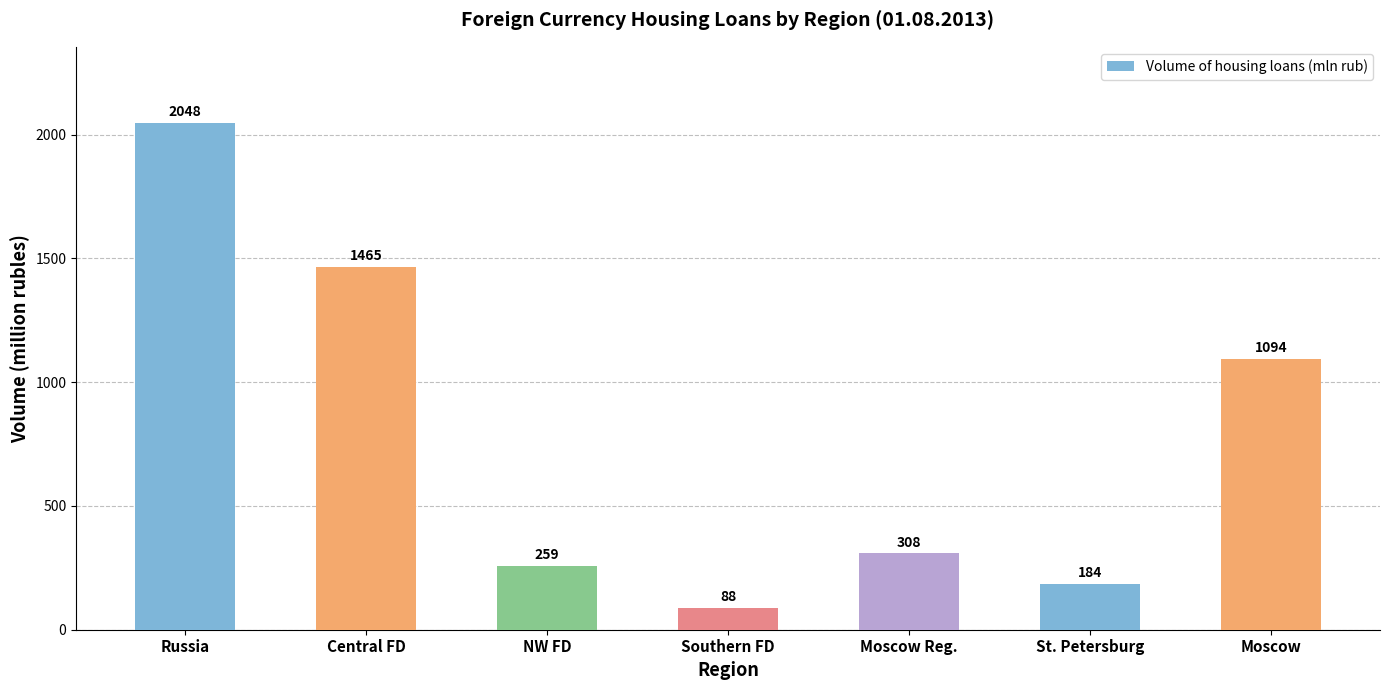

Which category has the lowest value across all series?

Southern FD